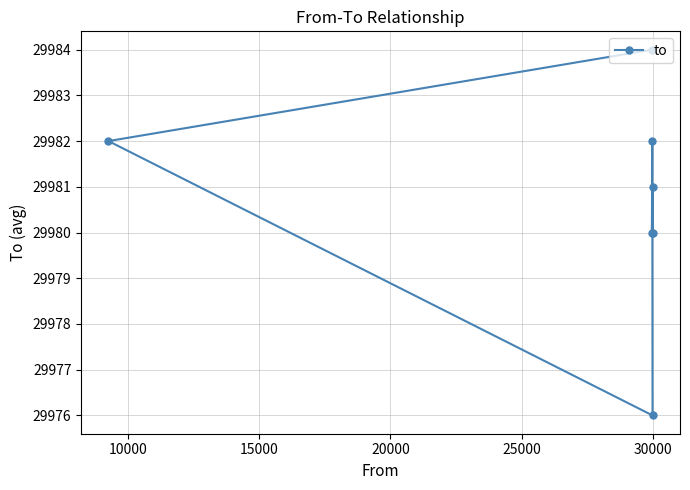

What is the value of the 1st point from the left?

29982